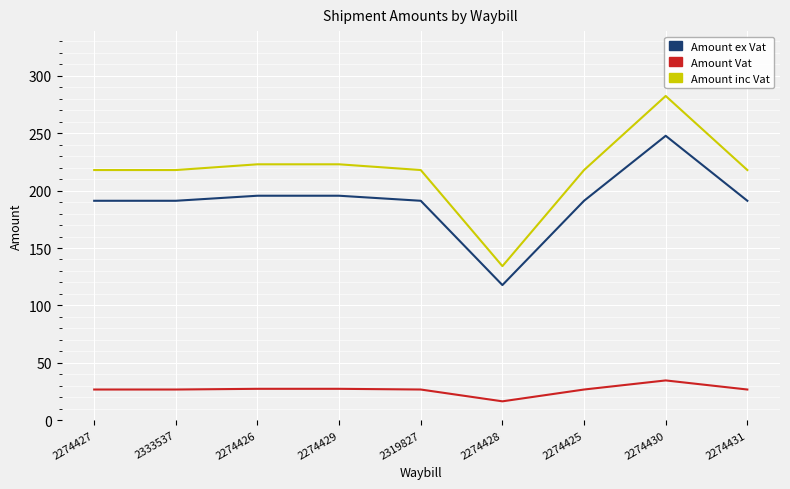

Which category has the lowest value in the Amount inc Vat series?

2274428